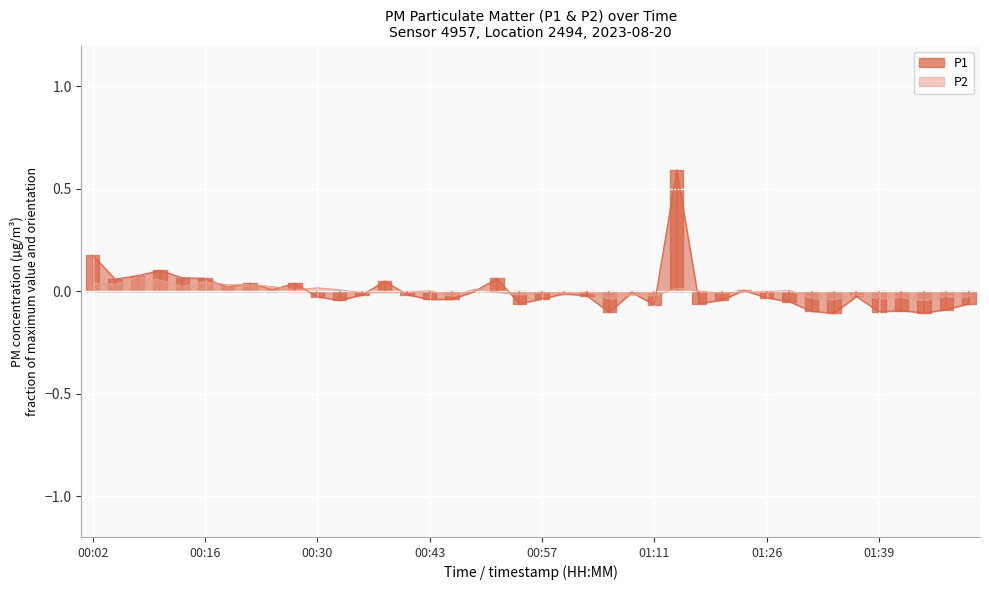

Where is P1 nearest to the value 0?

00:49